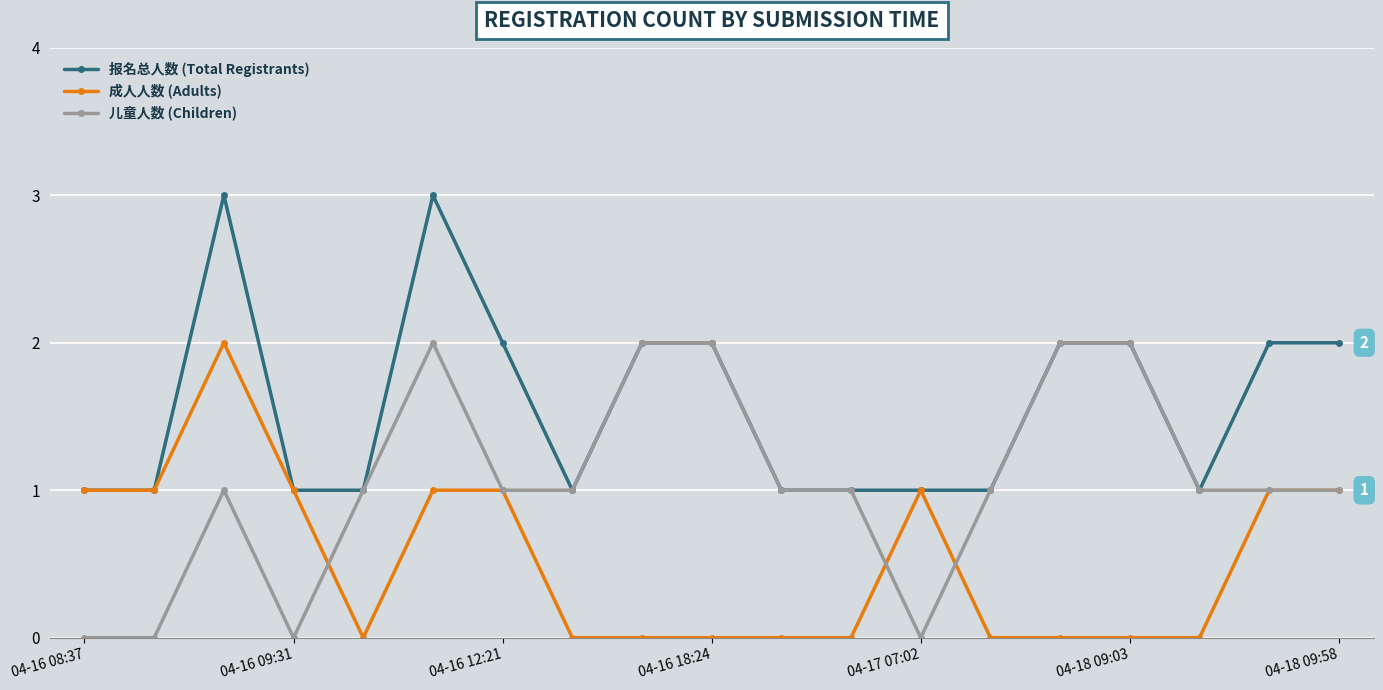

What is the value of the 报名总人数 (Total Registrants) point at the 1st from the left?

1